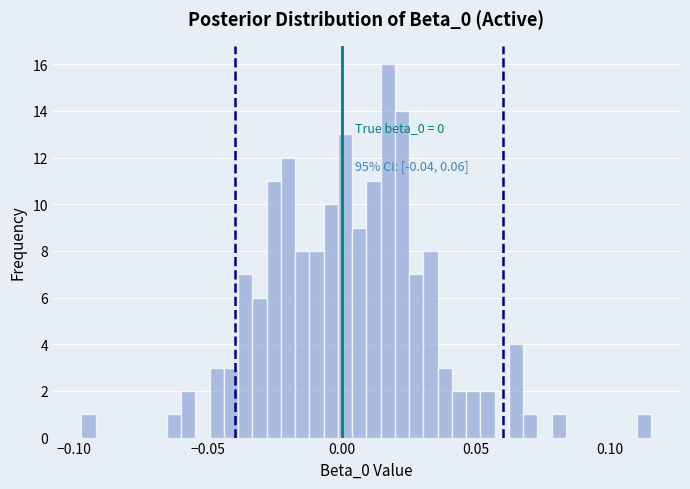

Around what value on the x-axis is the tallest bar? Give the approximate position of its centre, as read against the axis.

0.015